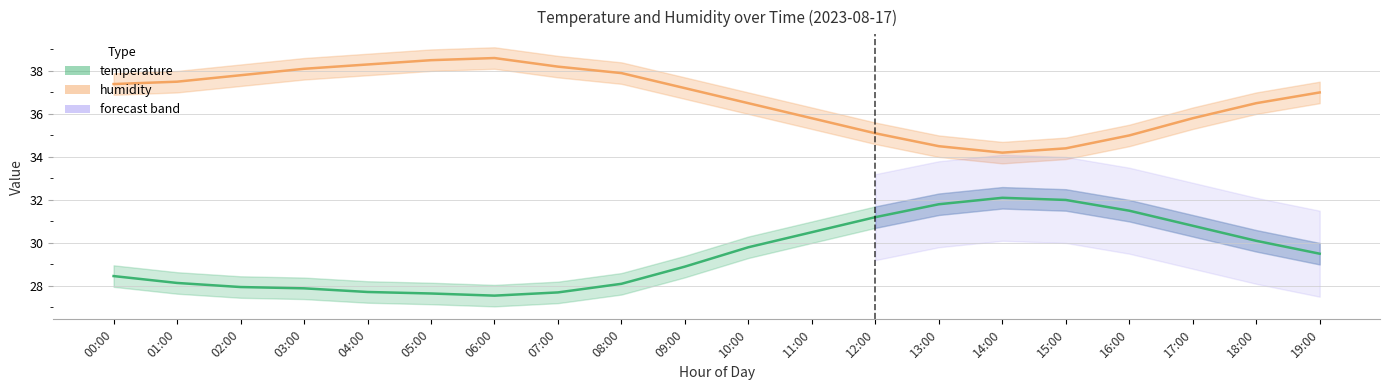

Reading left to right, list all the values displayed in this chart.

temperature: 00:00=28.5	01:00=28.1	02:00=27.9	03:00=27.9	04:00=27.7	05:00=27.6	06:00=27.6	07:00=27.7	08:00=28.1	09:00=28.9	10:00=29.8	11:00=30.5	12:00=31.2	13:00=31.8	14:00=32.1	15:00=32.0	16:00=31.5	17:00=30.8	18:00=30.1	19:00=29.5
humidity: 00:00=37.4	01:00=37.5	02:00=37.8	03:00=38.1	04:00=38.3	05:00=38.5	06:00=38.6	07:00=38.2	08:00=37.9	09:00=37.2	10:00=36.5	11:00=35.8	12:00=35.1	13:00=34.5	14:00=34.2	15:00=34.4	16:00=35.0	17:00=35.8	18:00=36.5	19:00=37.0